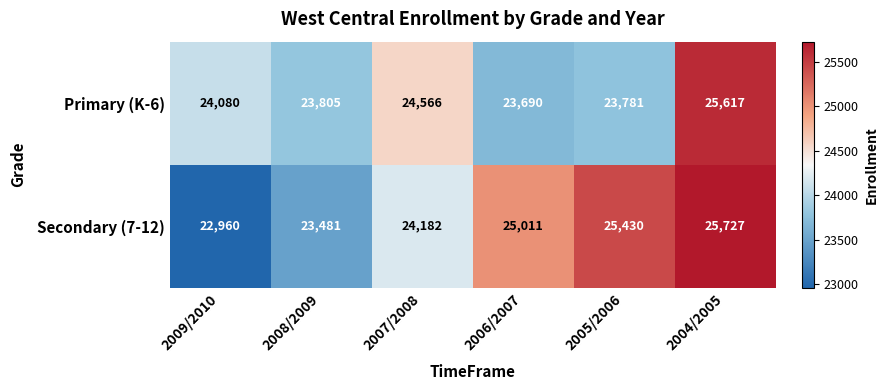

Which series changed the most between 2006/2007 and 2005/2006?

Secondary (7-12)